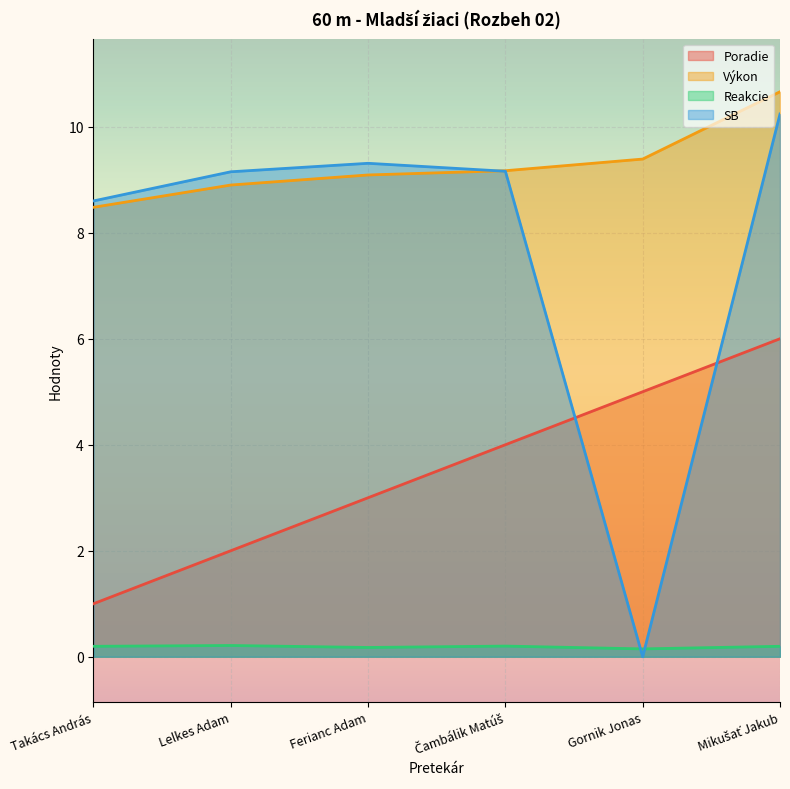

Reading left to right, extract all data points from this chart.

Poradie: Takács András=1.0	Lelkes Adam=2.0	Ferianc Adam=3.0	Čambálik Matúš=4.0	Gornik Jonas=5.0	Mikušať Jakub=6.0
Výkon: Takács András=8.5	Lelkes Adam=8.9	Ferianc Adam=9.1	Čambálik Matúš=9.2	Gornik Jonas=9.4	Mikušať Jakub=10.7
Reakcie: Takács András=0.2	Lelkes Adam=0.2	Ferianc Adam=0.2	Čambálik Matúš=0.2	Gornik Jonas=0.1	Mikušať Jakub=0.2
SB: Takács András=8.6	Lelkes Adam=9.2	Ferianc Adam=9.3	Čambálik Matúš=9.2	Gornik Jonas=0.0	Mikušať Jakub=10.2